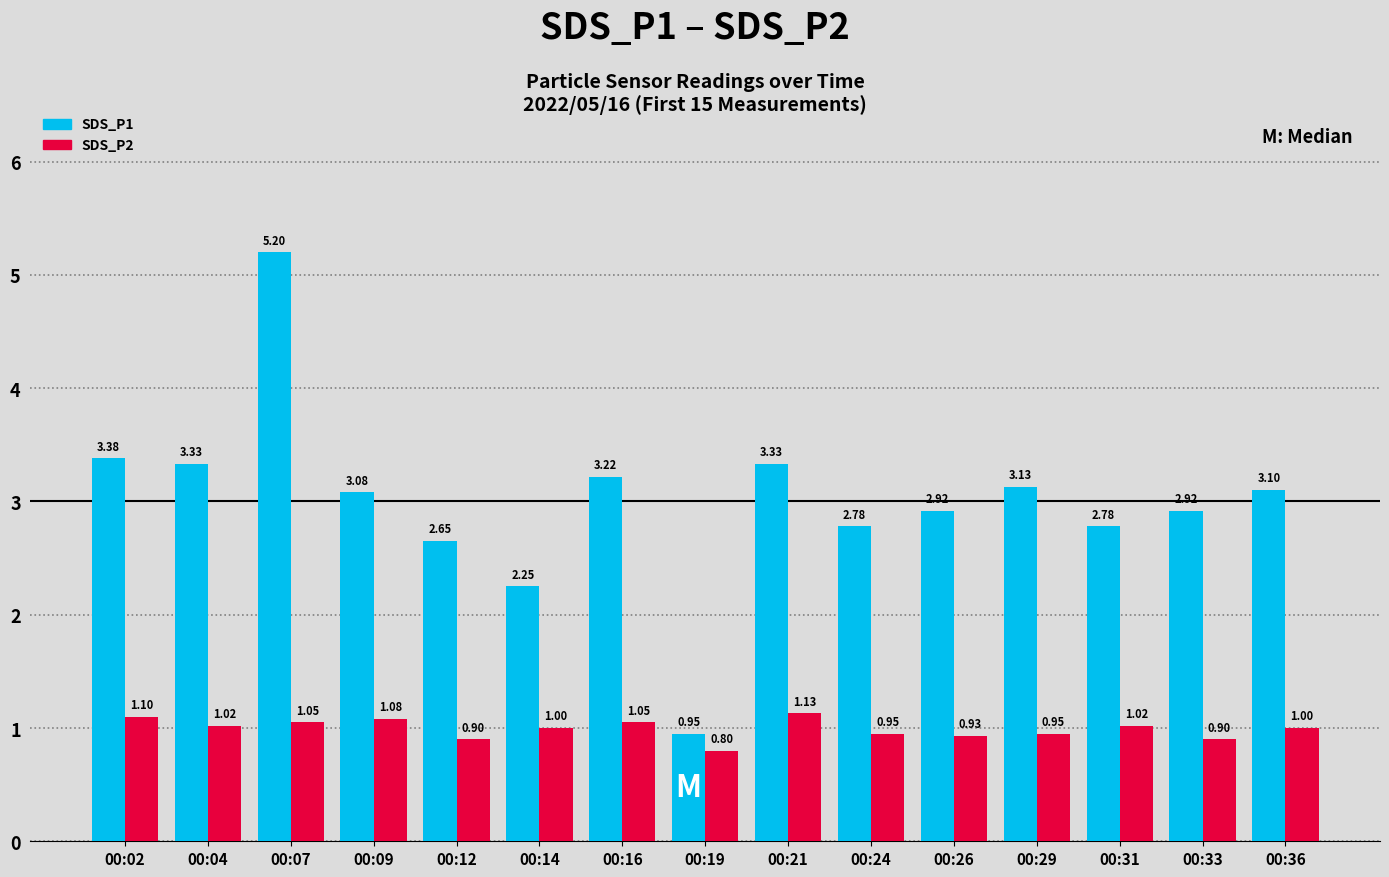

How many data points does each series have?

15